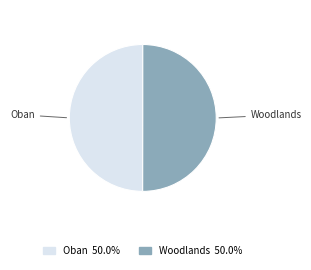

Is the sum of Woodlands and Oban greater than half?

Yes